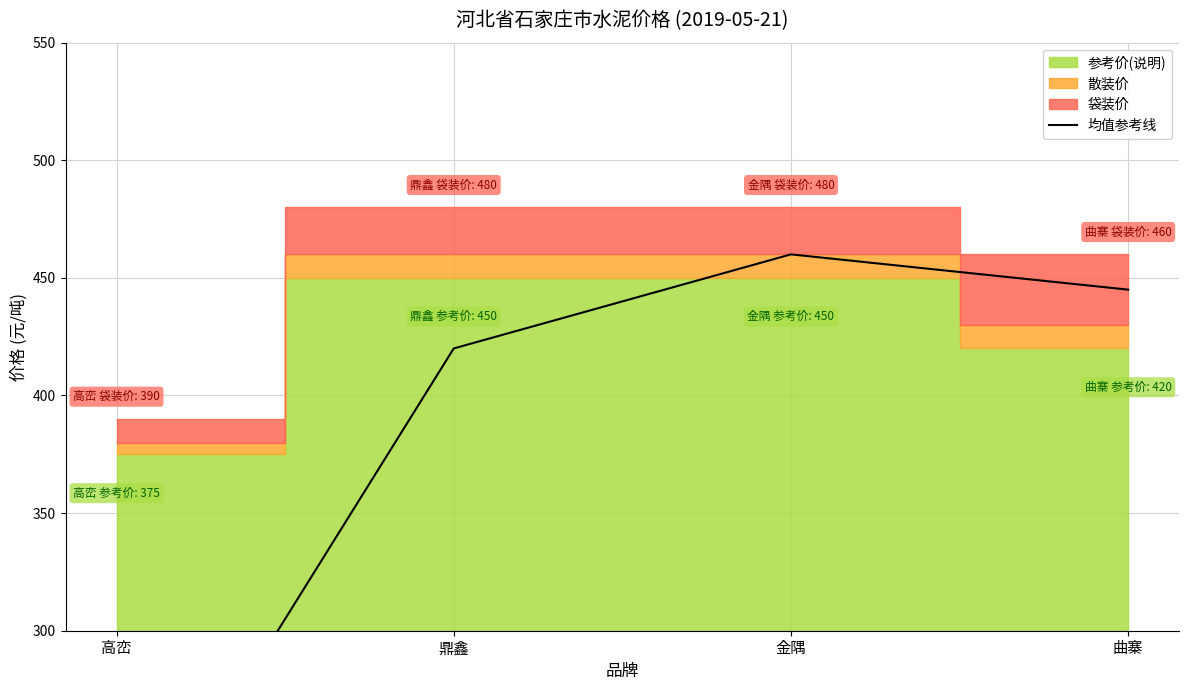

Is it true that the value at 金隅 is 460?

True